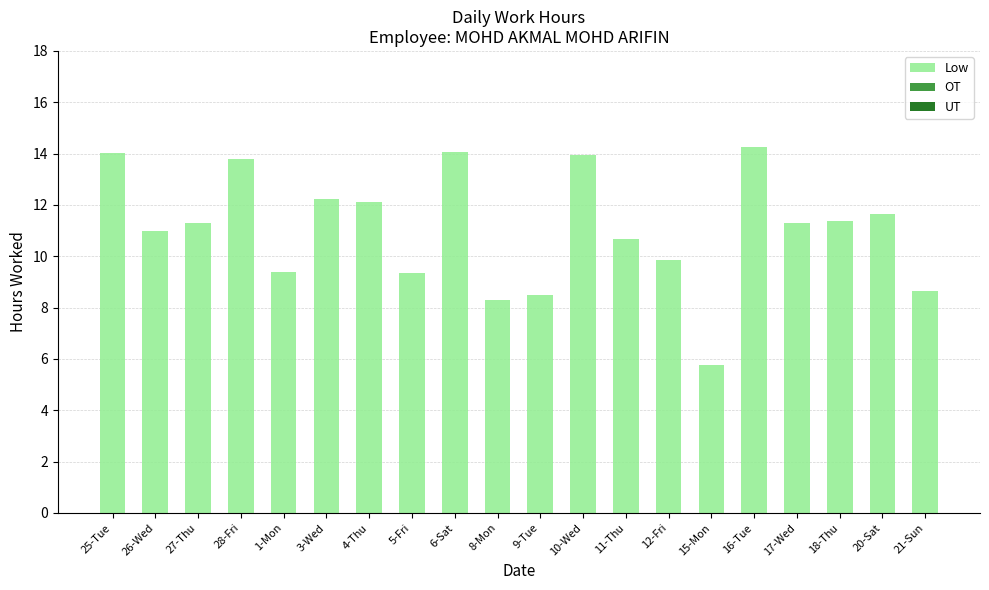

What is the difference between the maximum and minimum values?

8.5